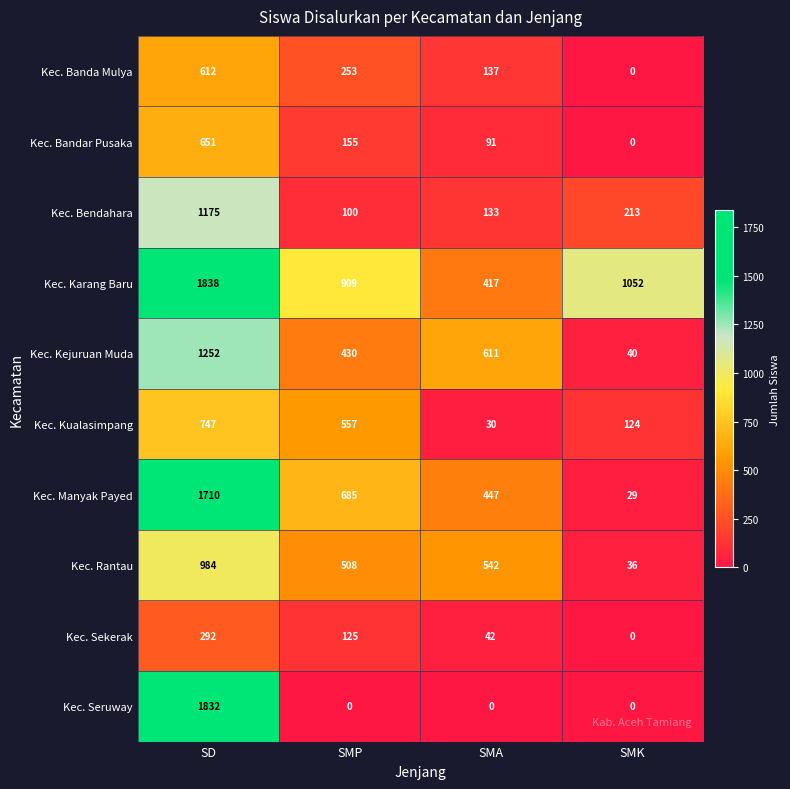

Rank the series by their maximum value, from highest to lowest.

Kec. Karang Baru, Kec. Seruway, Kec. Manyak Payed, Kec. Kejuruan Muda, Kec. Bendahara, Kec. Rantau, Kec. Kualasimpang, Kec. Bandar Pusaka, Kec. Banda Mulya, Kec. Sekerak